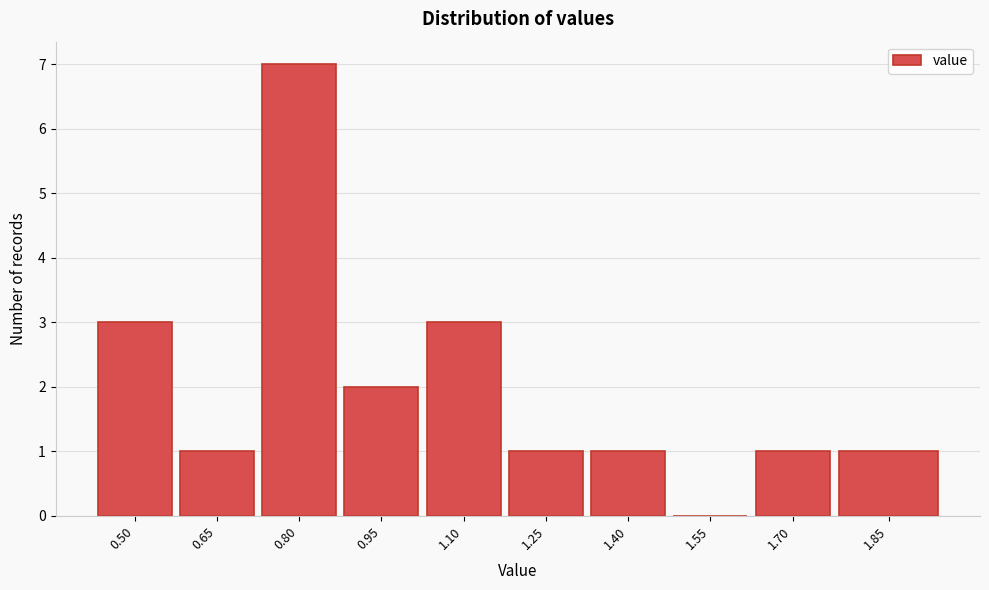

Reading left to right, transcribe all the data shown in this chart.

0.50=3	0.65=1	0.80=7	0.95=2	1.10=3	1.25=1	1.40=1	1.55=0	1.70=1	1.85=1